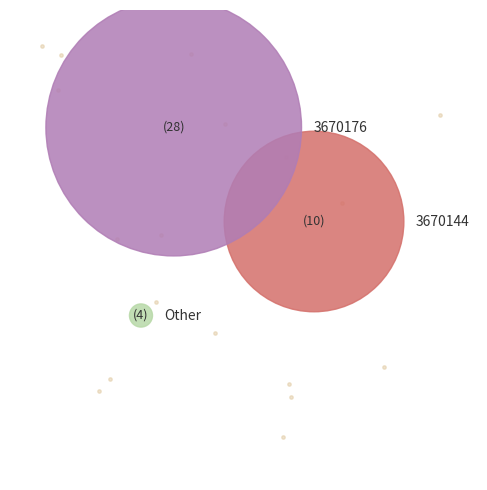

Is Other the majority of the pie?

No